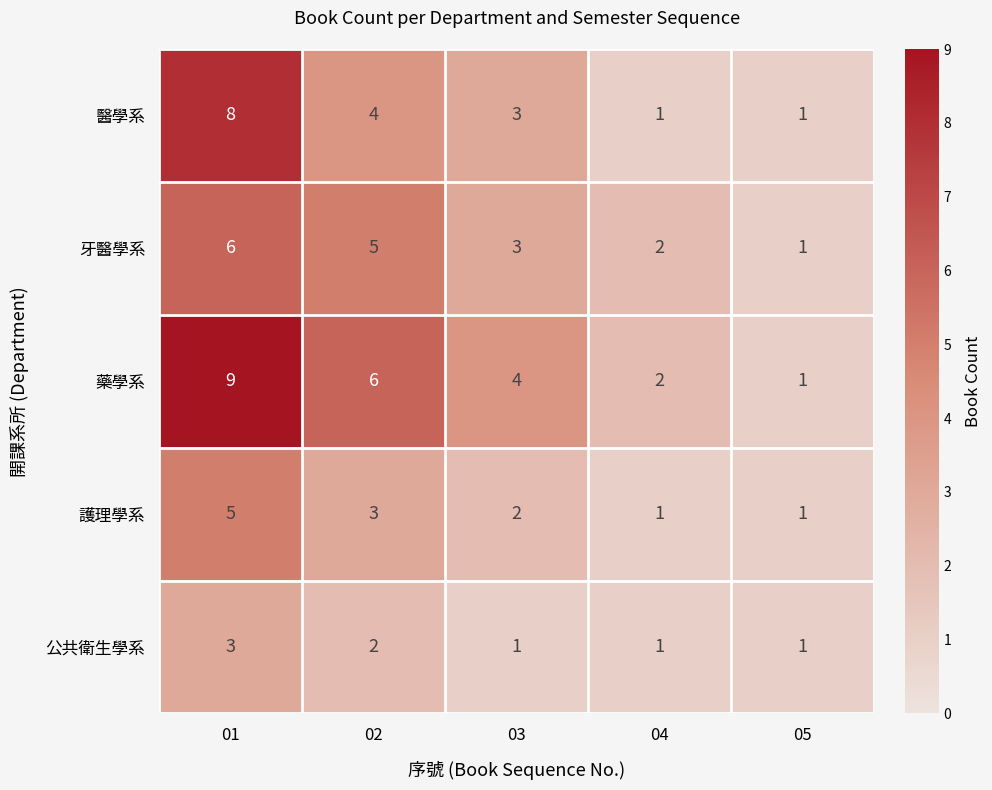

Reading left to right, list all the values displayed in this chart.

醫學系: 01=8	02=4	03=3	04=1	05=1
牙醫學系: 01=6	02=5	03=3	04=2	05=1
藥學系: 01=9	02=6	03=4	04=2	05=1
護理學系: 01=5	02=3	03=2	04=1	05=1
公共衛生學系: 01=3	02=2	03=1	04=1	05=1